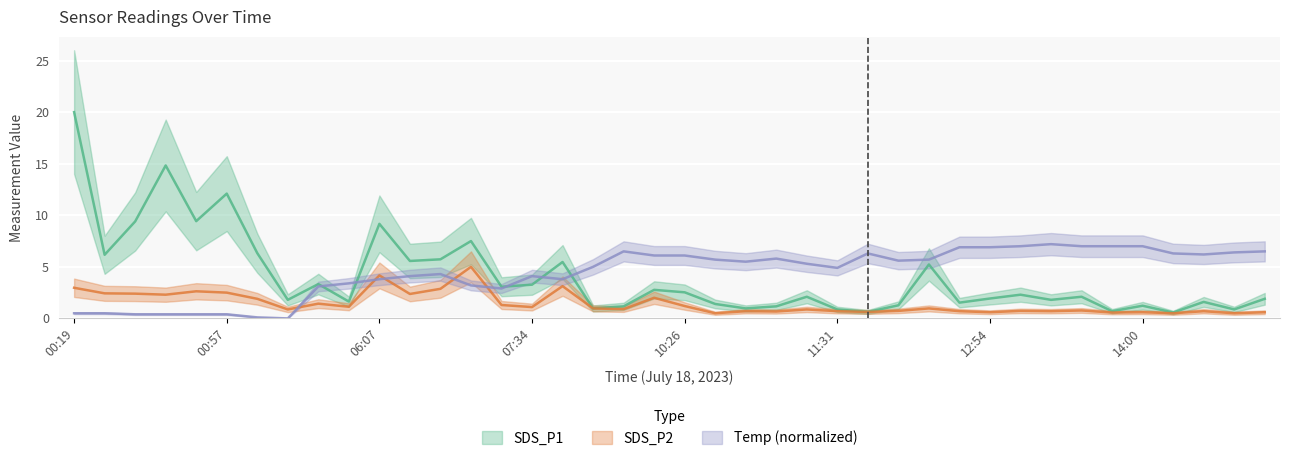

How many times do SDS_P1 and Temp cross each other?

5